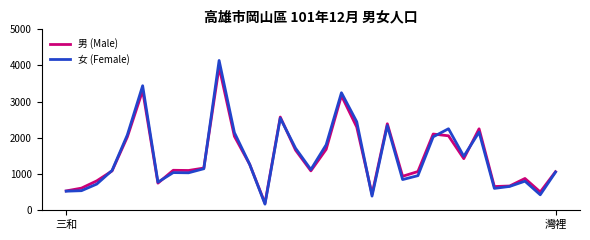

Which series has the largest range (max minus min)?

女 (Female)